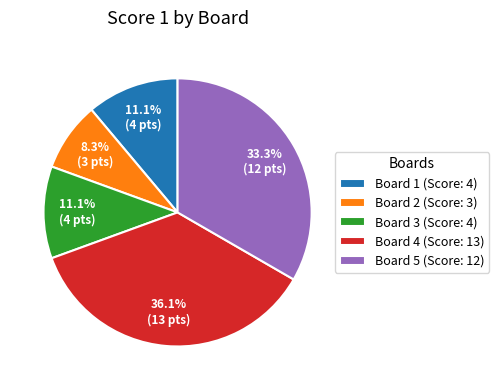

Between Board 1 (Score: 4) and Board 2 (Score: 3), which is larger?

Board 1 (Score: 4)